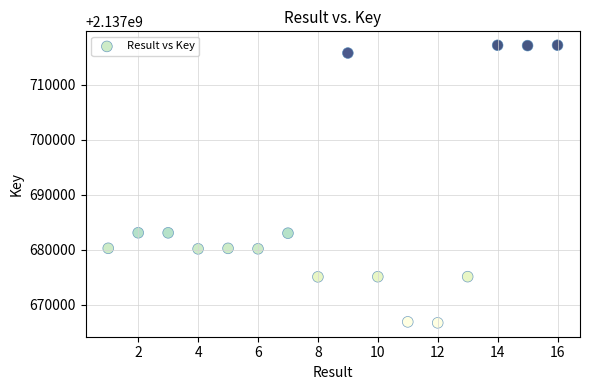

What is the range of Y values (max minus min)?

50522